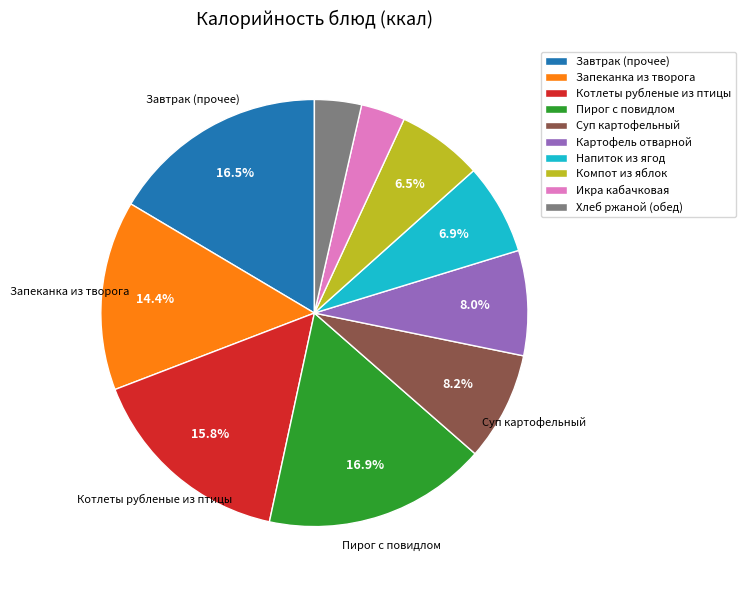

Approximately how many times larger is the value at Запеканка из творога compared to Картофель отварной?

1.8